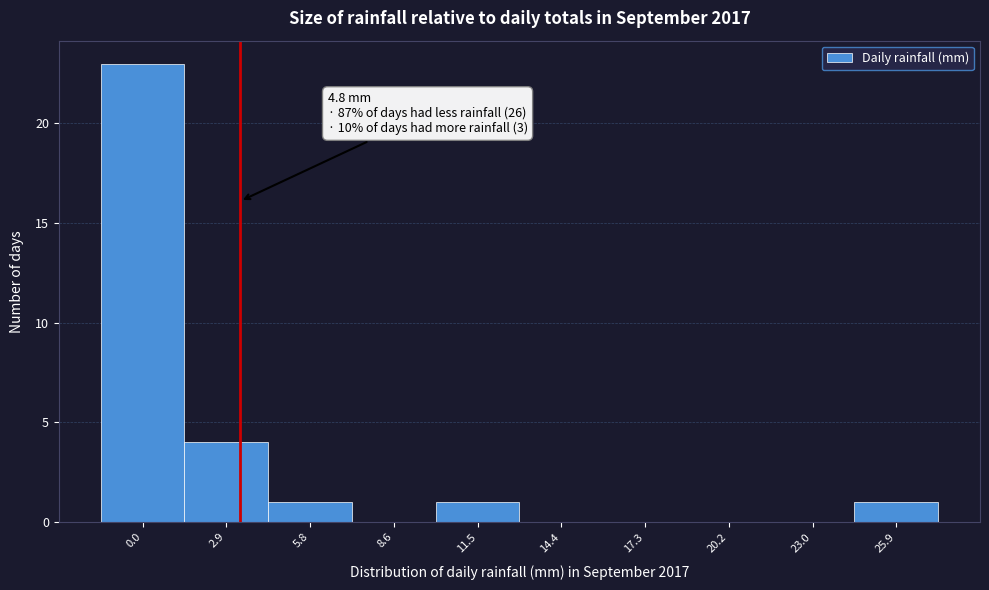

Reading left to right, list all the values displayed in this chart.

0.0=23	2.9=4	5.8=1	8.6=0	11.5=1	14.4=0	17.3=0	20.2=0	23.0=0	25.9=1